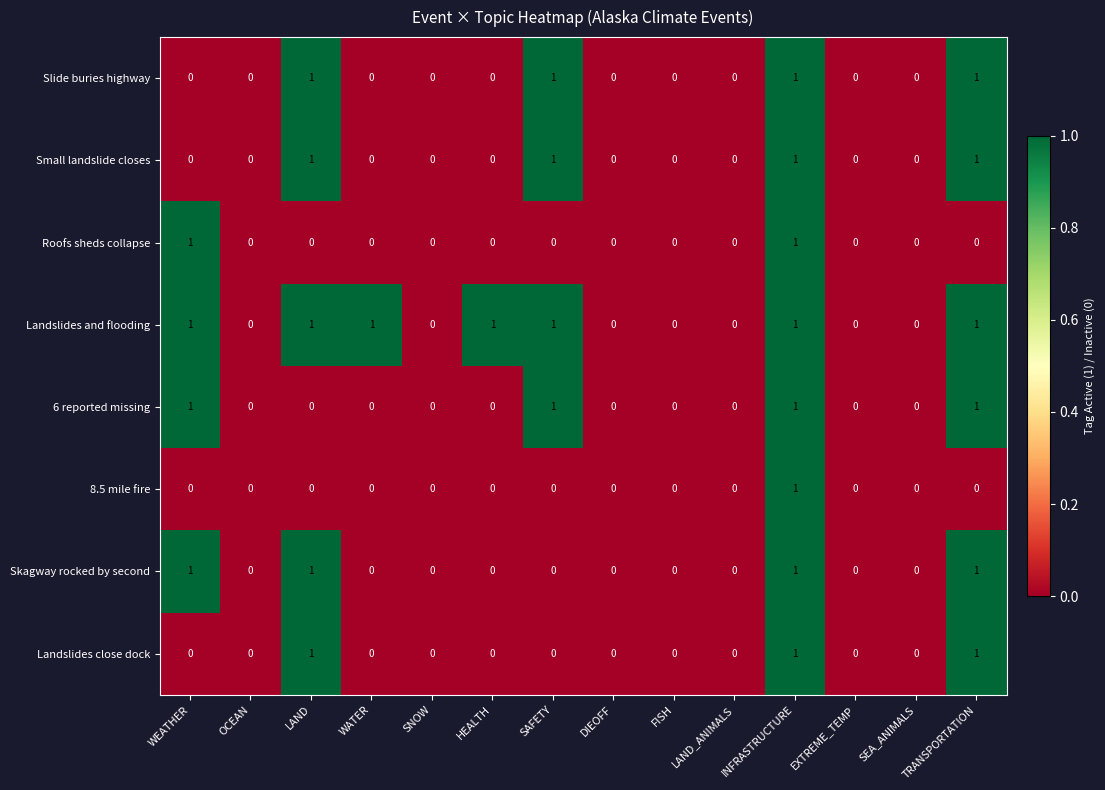

Is it true that 8.5 mile fire equals 0 at EXTREME_TEMP?

True